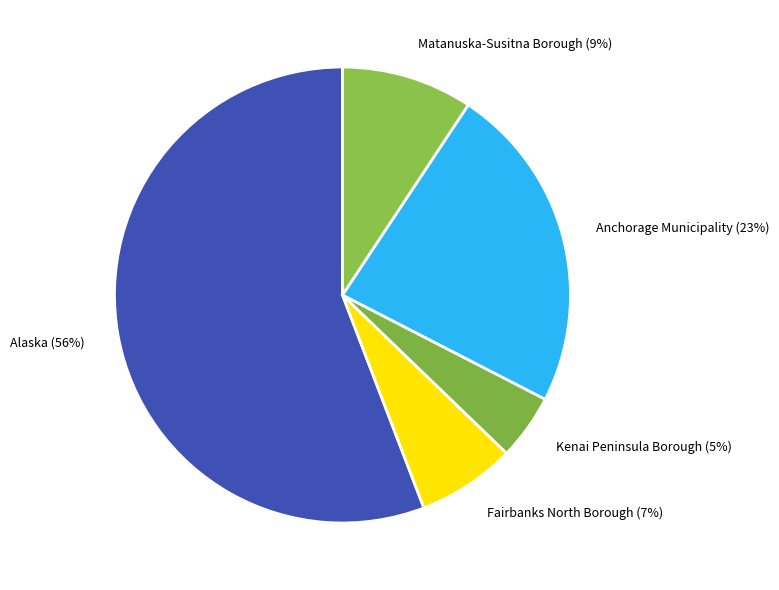

What is the largest slice in the pie chart?

Alaska